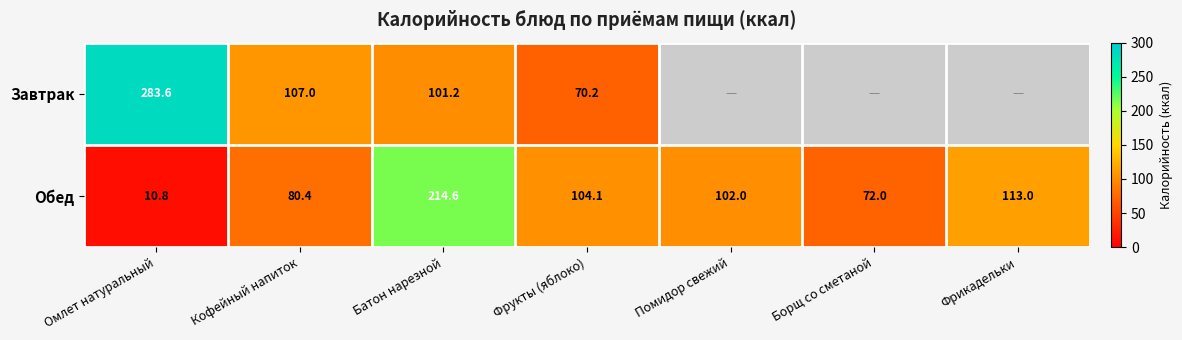

What is the difference between the maximum and minimum values in the Обед series?

203.8